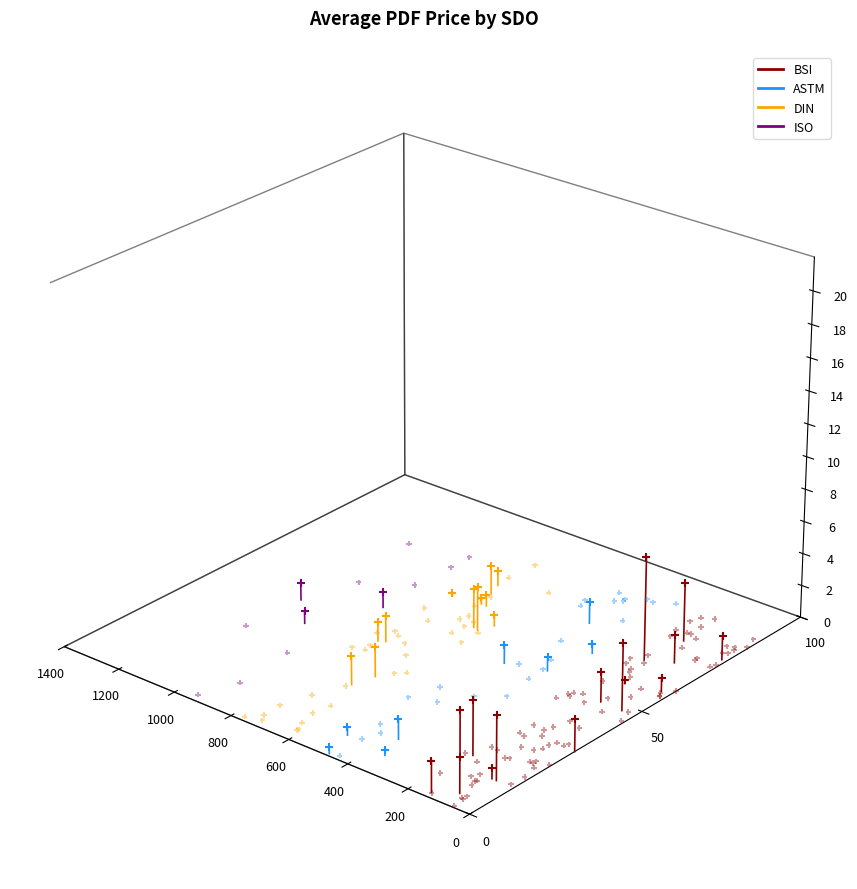

At which category is the sum across all series the highest?

200